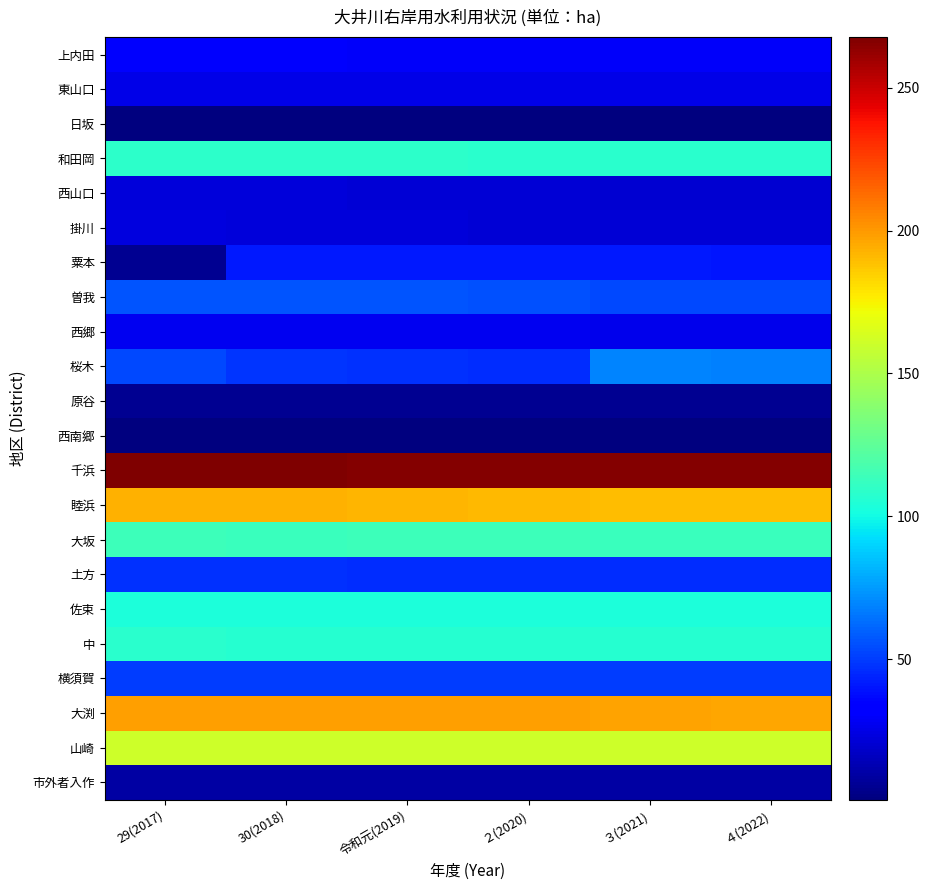

List the series in order of their peak value, highest first.

千浜, 大渕, 睦浜, 山崎, 大坂, 和田岡, 中, 佐束, 桜木, 曽我, 横須賀, 土方, 粟本, 上内田, 西郷, 東山口, 掛川, 西山口, 市外者入作, 原谷, 西南郷, 日坂